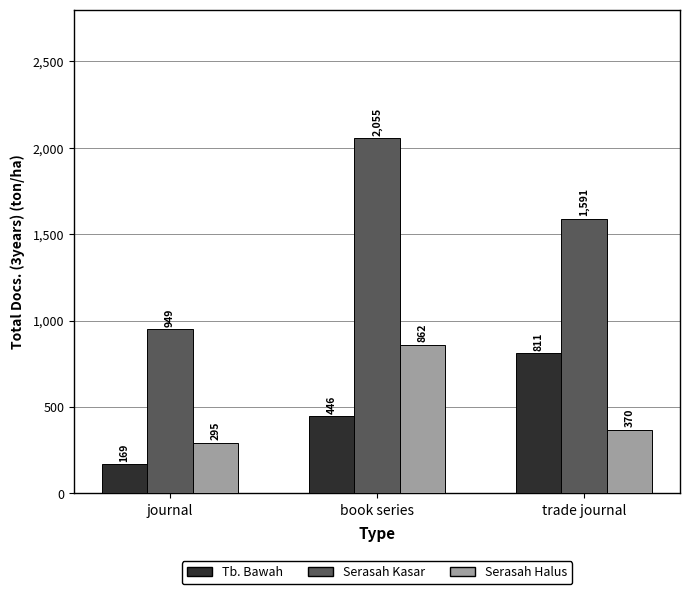

Where does the Serasah Halus series first go above 370?

book series